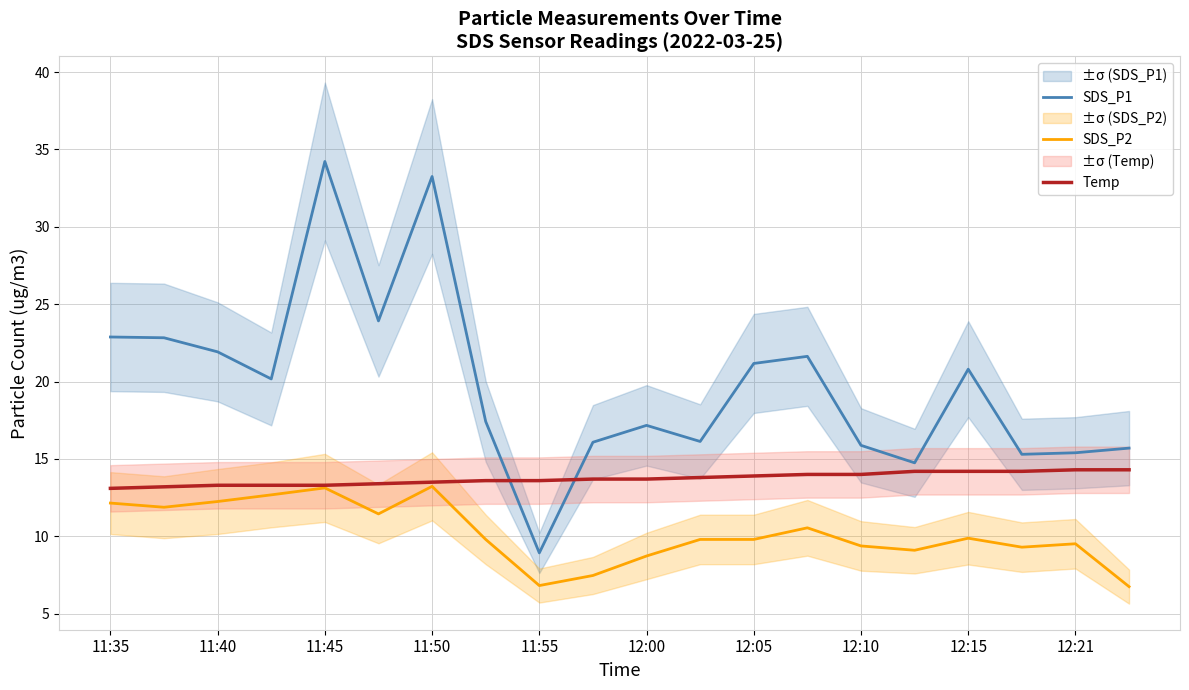

What is the minimum value for SDS_P2?

6.8